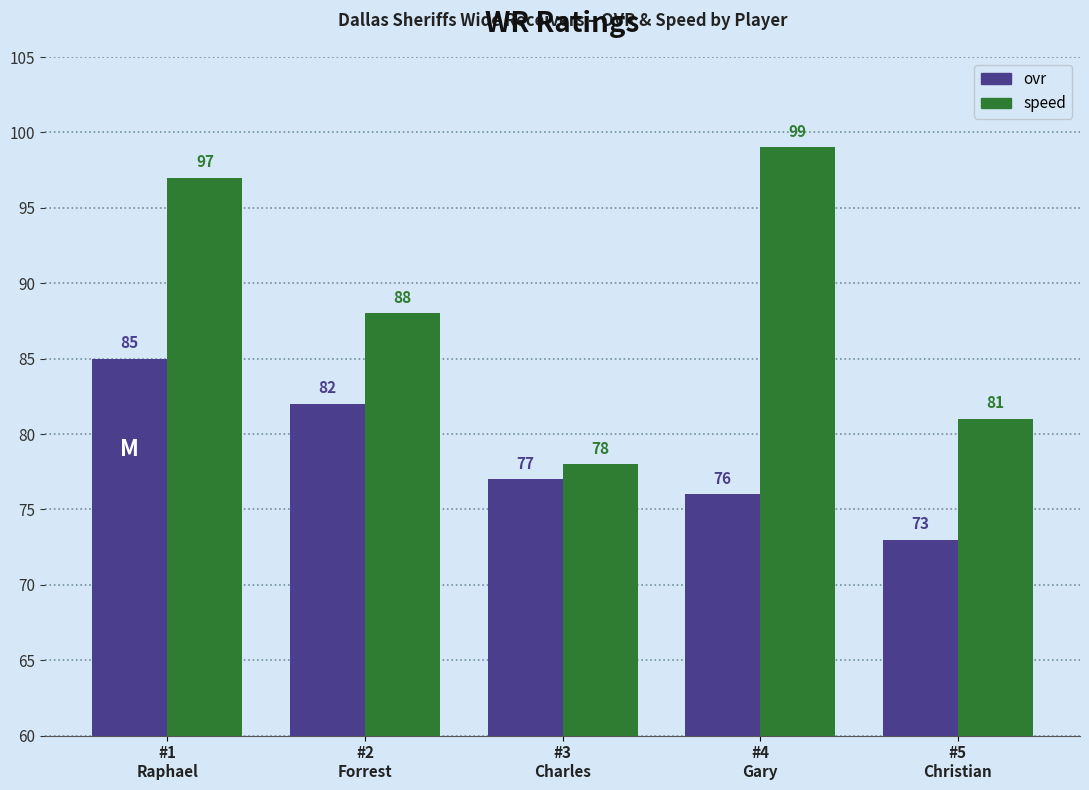

What is the maximum value for speed?

99